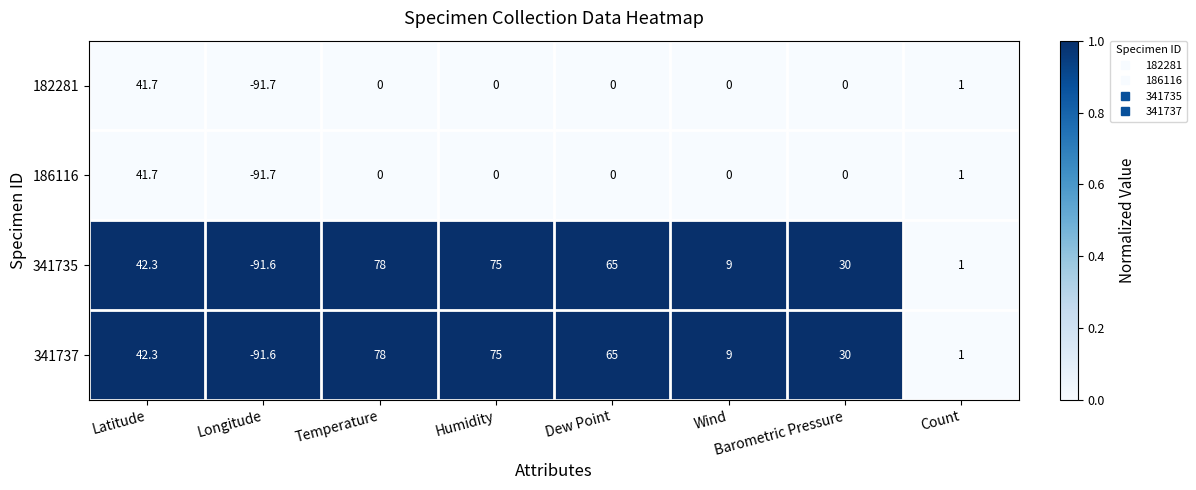

The 341737 series shows -22.0 at Longitude. True or false?

False